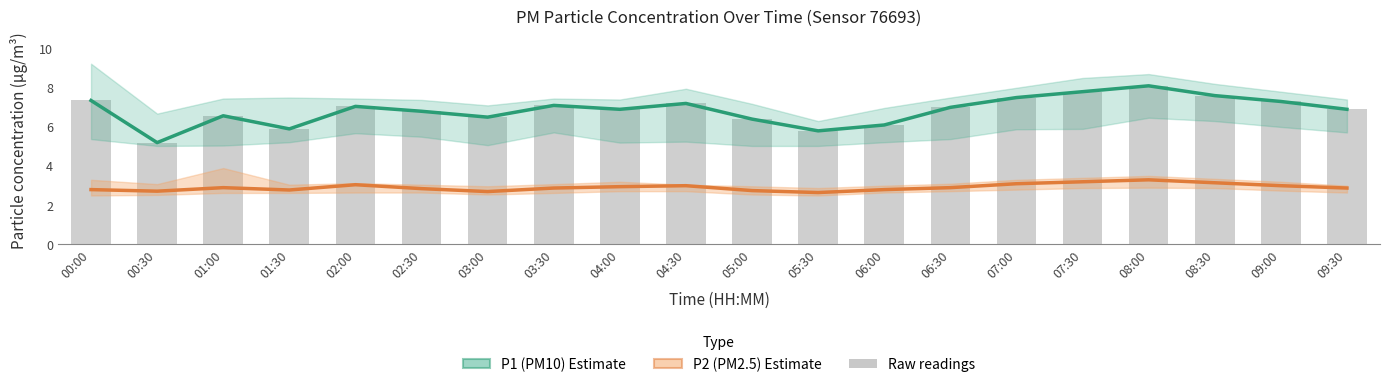

At which label is P1 (PM10) closest to 6?

01:30